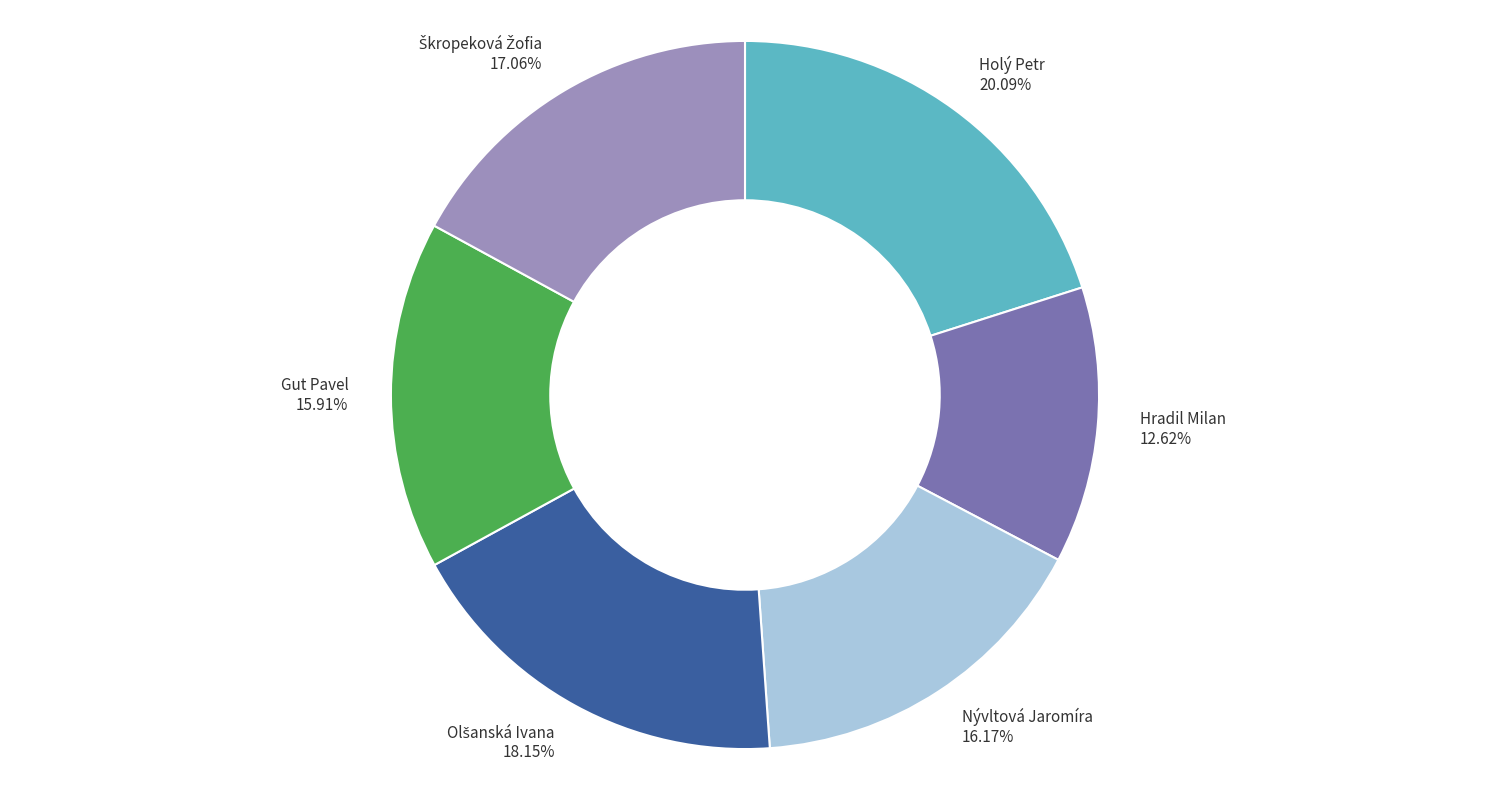

To the nearest percent, what is the difference between the Holý Petr and Gut Pavel slice percentages?

4%